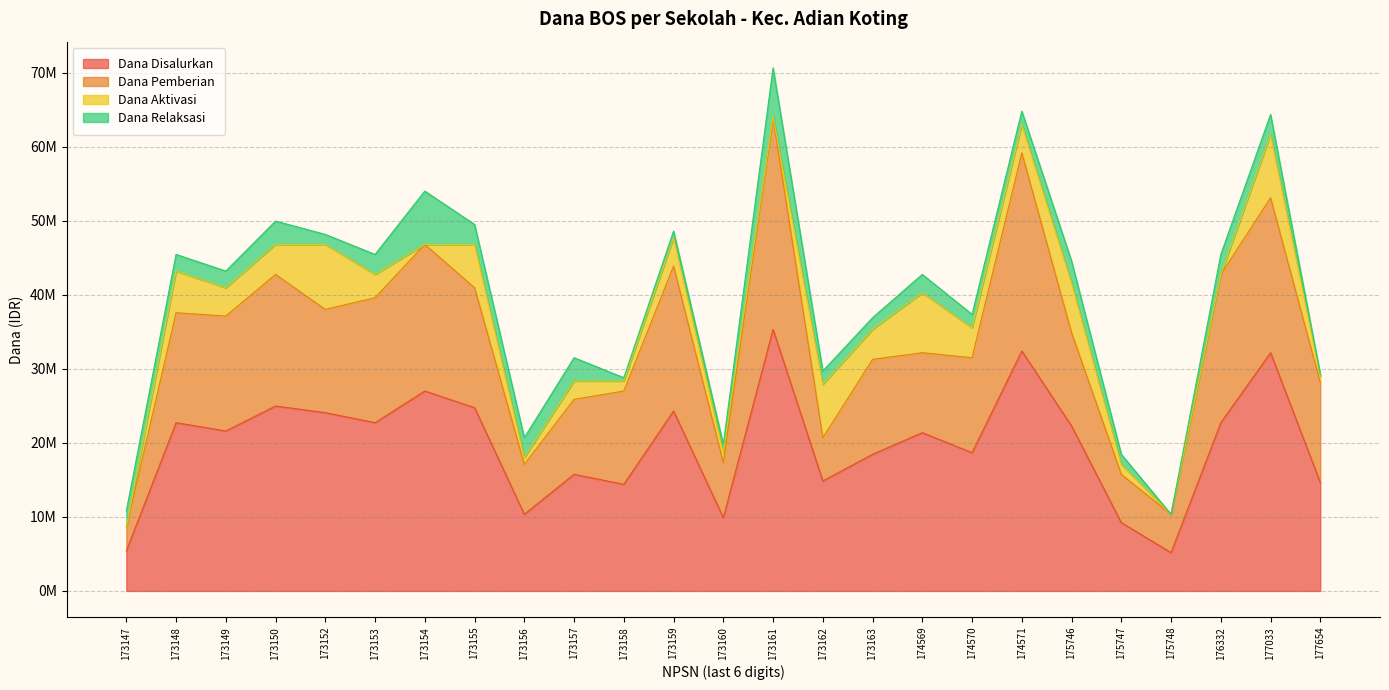

How many intersections are there between Dana Relaksasi and Dana Aktivasi?

8